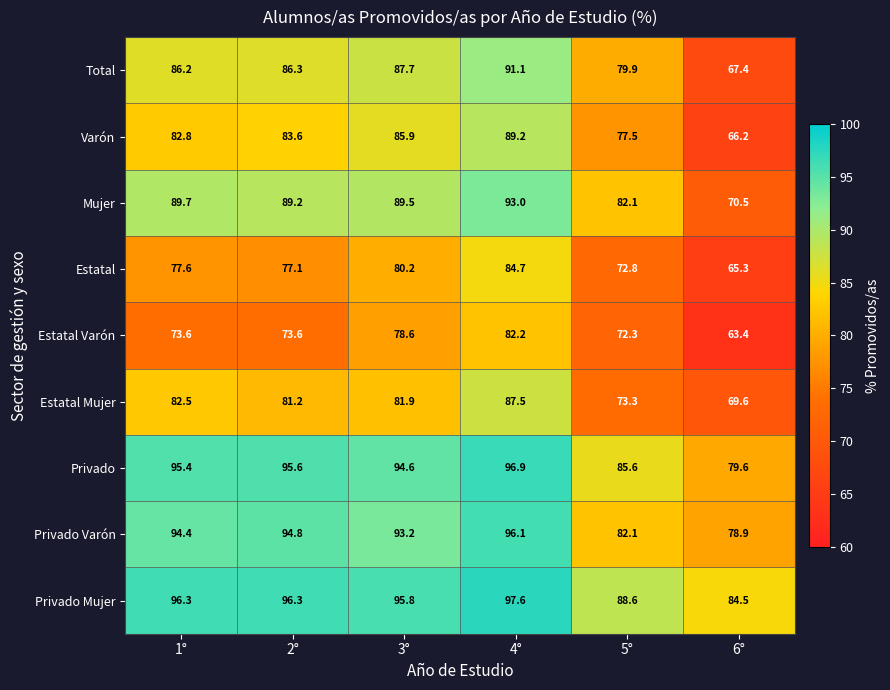

What is the difference between the Estatal Mujer values at 5° and 4°?

14.2